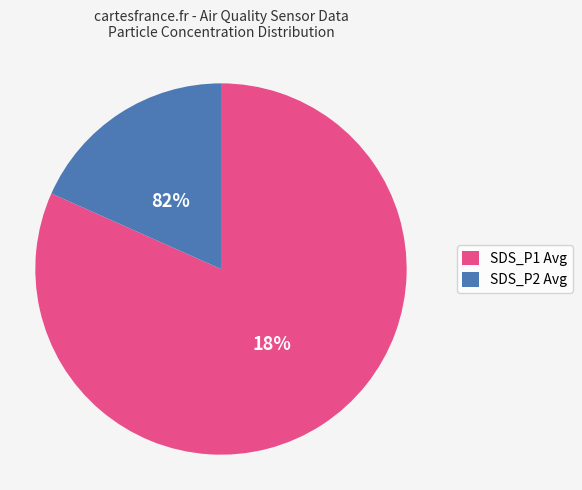

What is the ratio of the value at 28 to the value at 28?

1.0